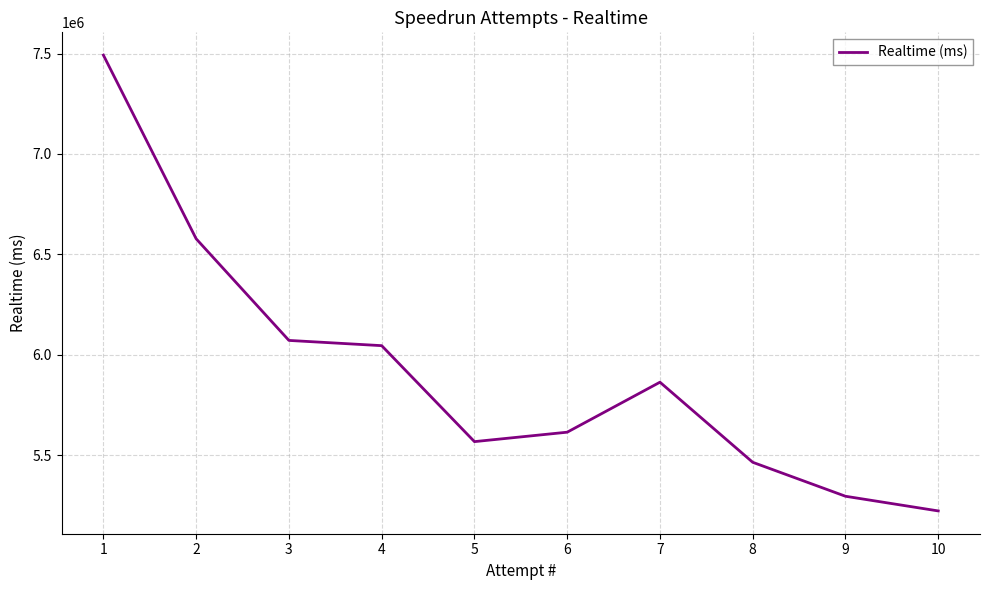

Approximately how many times larger is the value at 4 compared to 9?

1.1